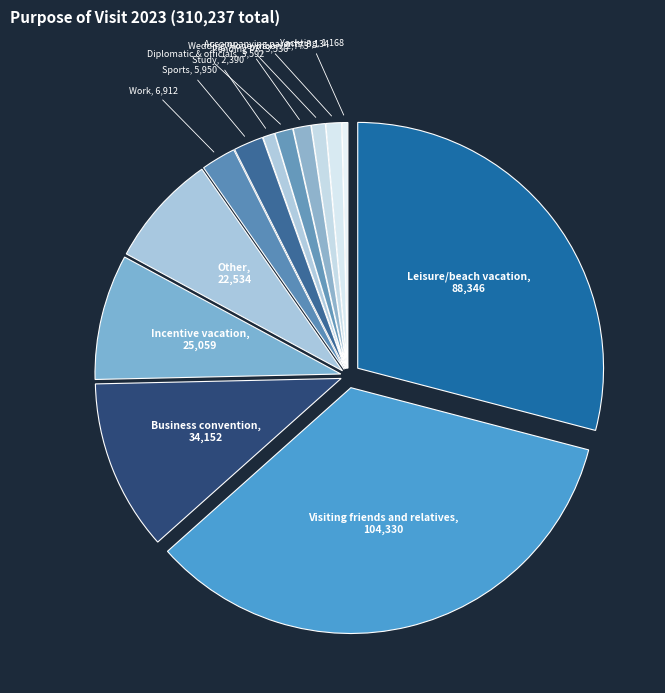

The Incentive vacation slice represents 17% of the pie. True or false?

False